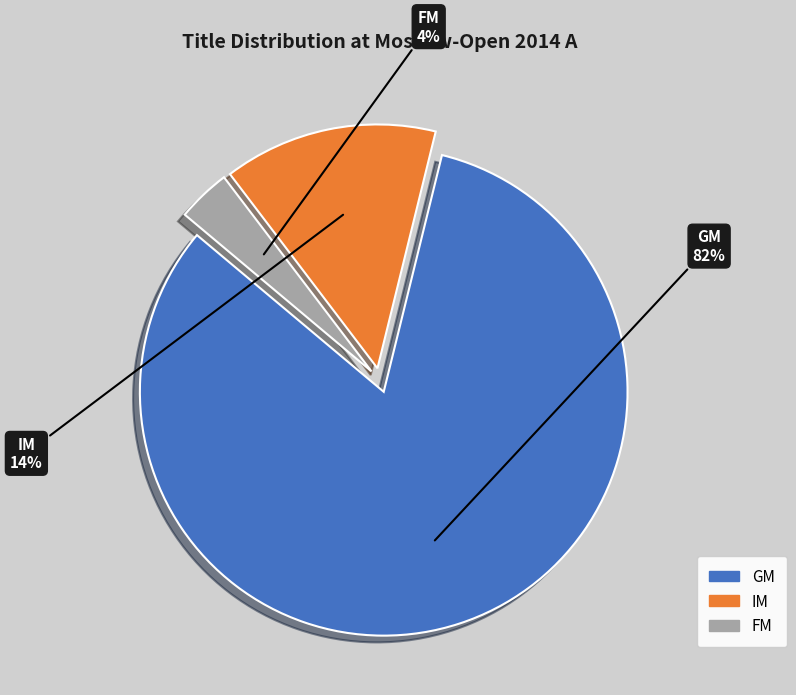

To the nearest percent, what is the combined percentage of FM and GM?

86%